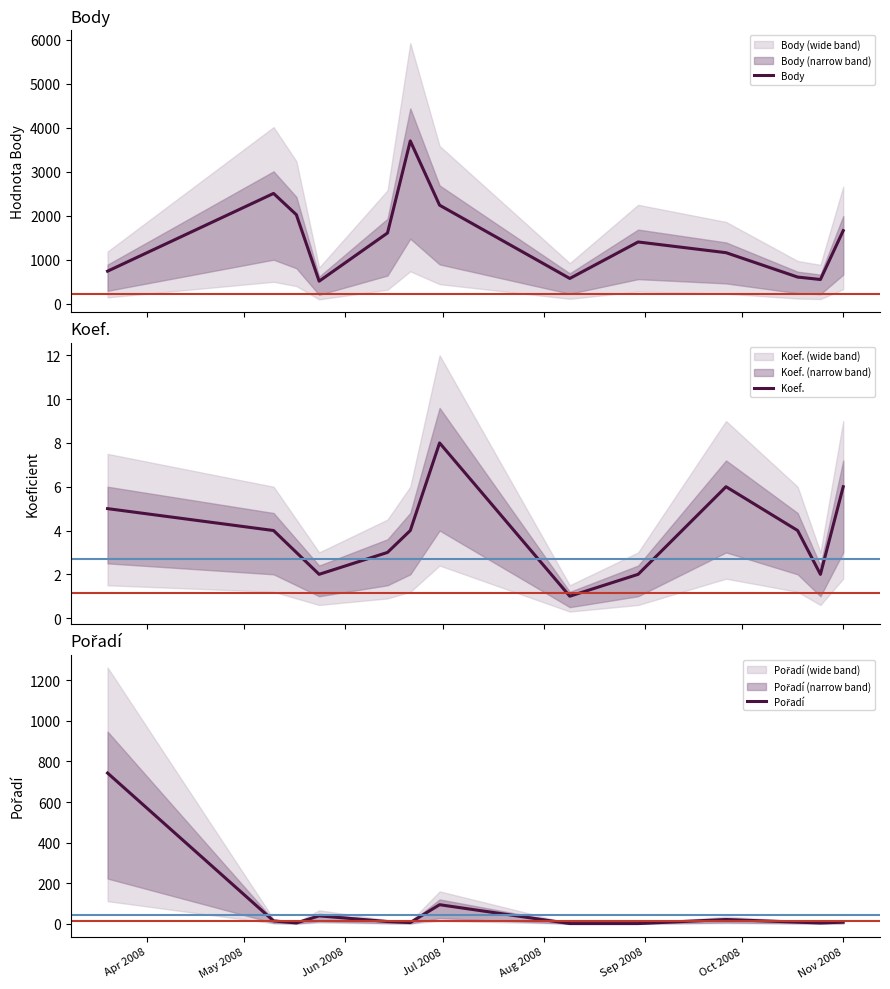

At which category does Pořadí reach its first local valley?

Jun 2008